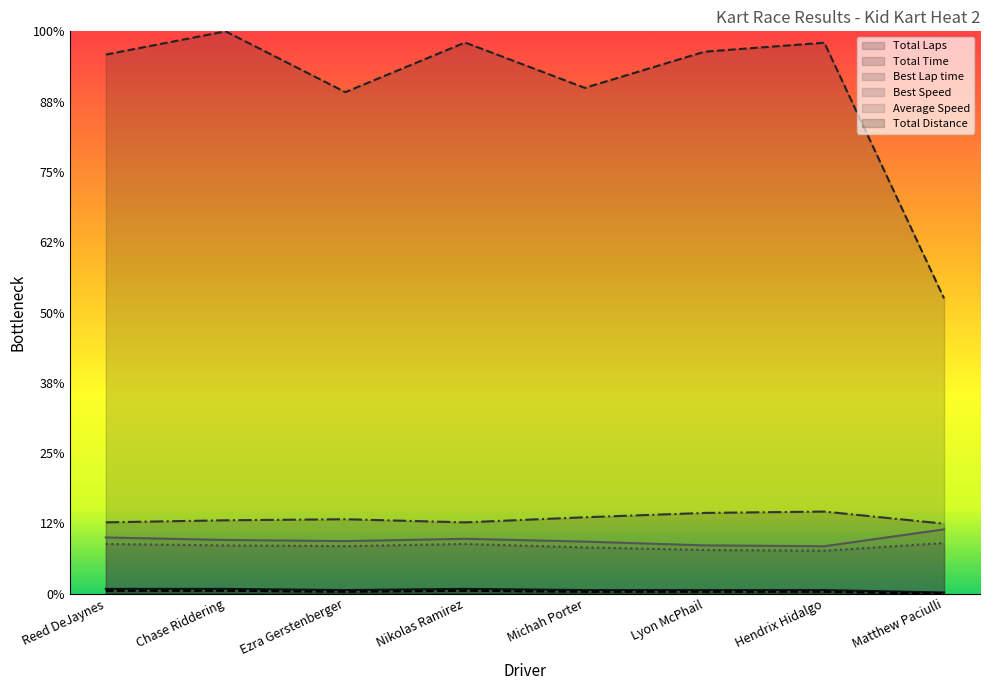

What value does the Total Distance series have at Reed DeJaynes?

0.4